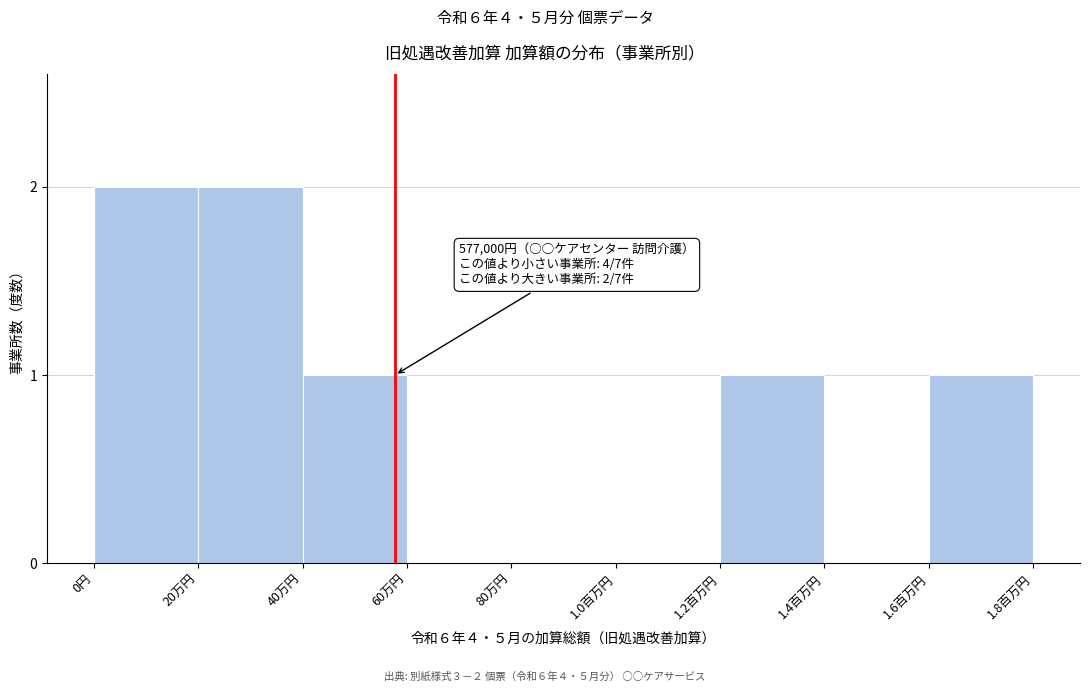

Reading right to left, list all the values displayed in this chart.

1.6百万円=1	1.4百万円=0	1.2百万円=1	1.0百万円=0	80万円=0	60万円=0	40万円=1	20万円=2	0円=2